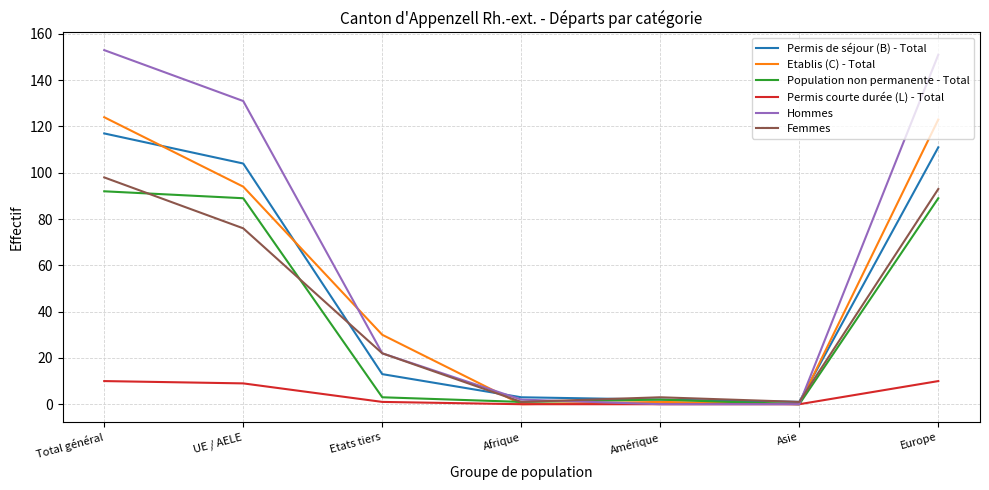

The Etablis (C) - Total series shows 65 at Europe. True or false?

False